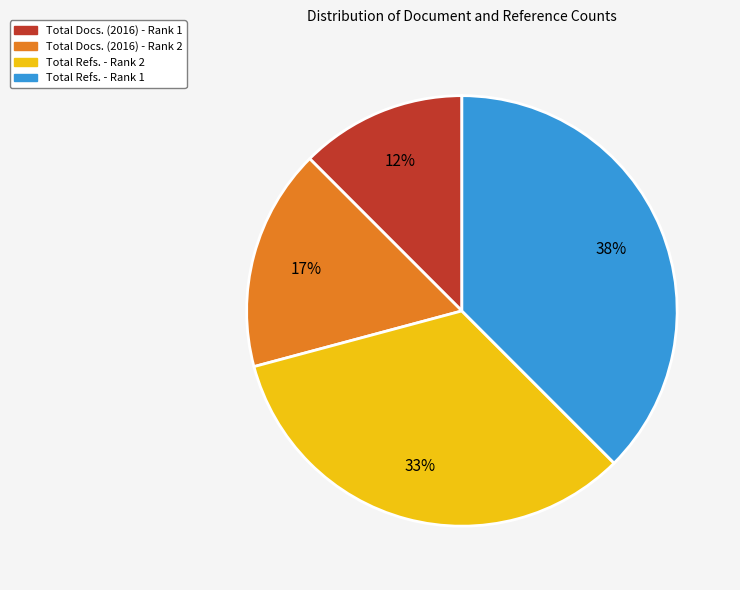

Which category has the biggest portion of the pie?

Total Refs. - Rank 1